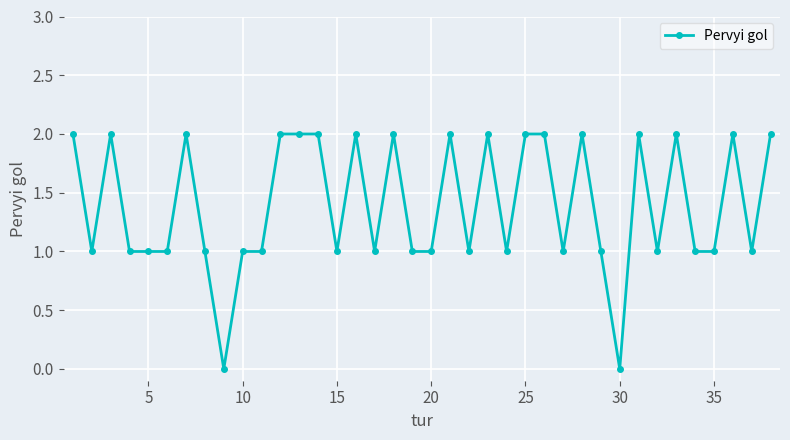

What is the sum of all values?

53